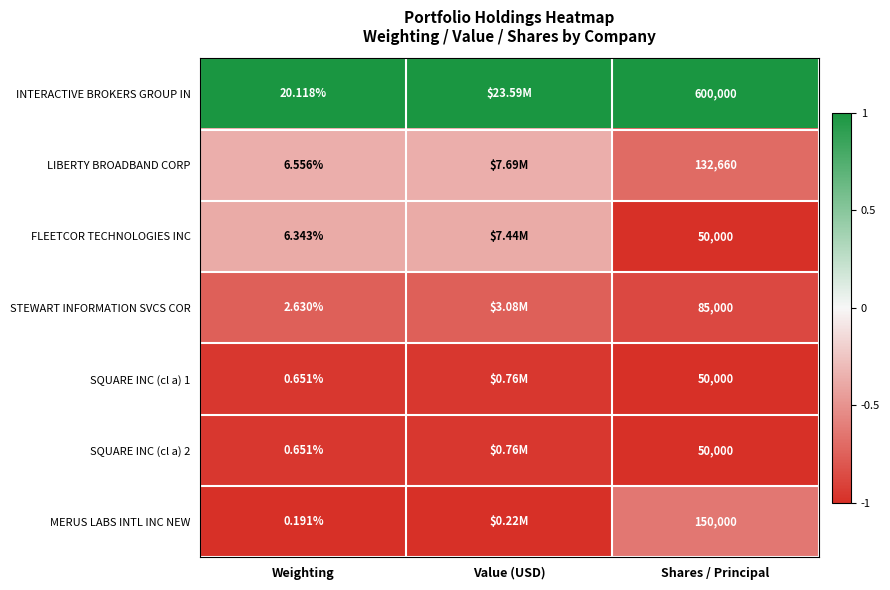

What is the total value across all series at Shares / Principal?

1117660.0